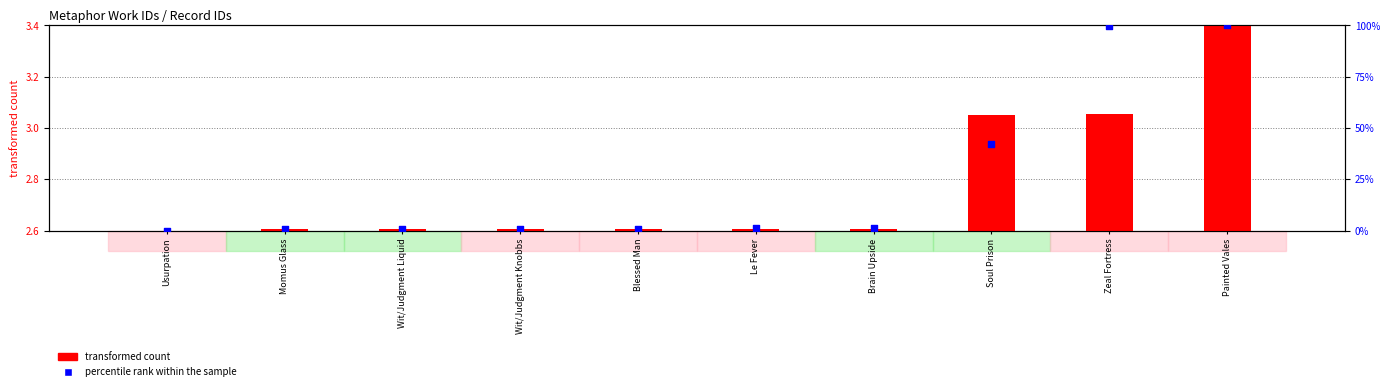

Which series contains the lowest Y value?

transformed count